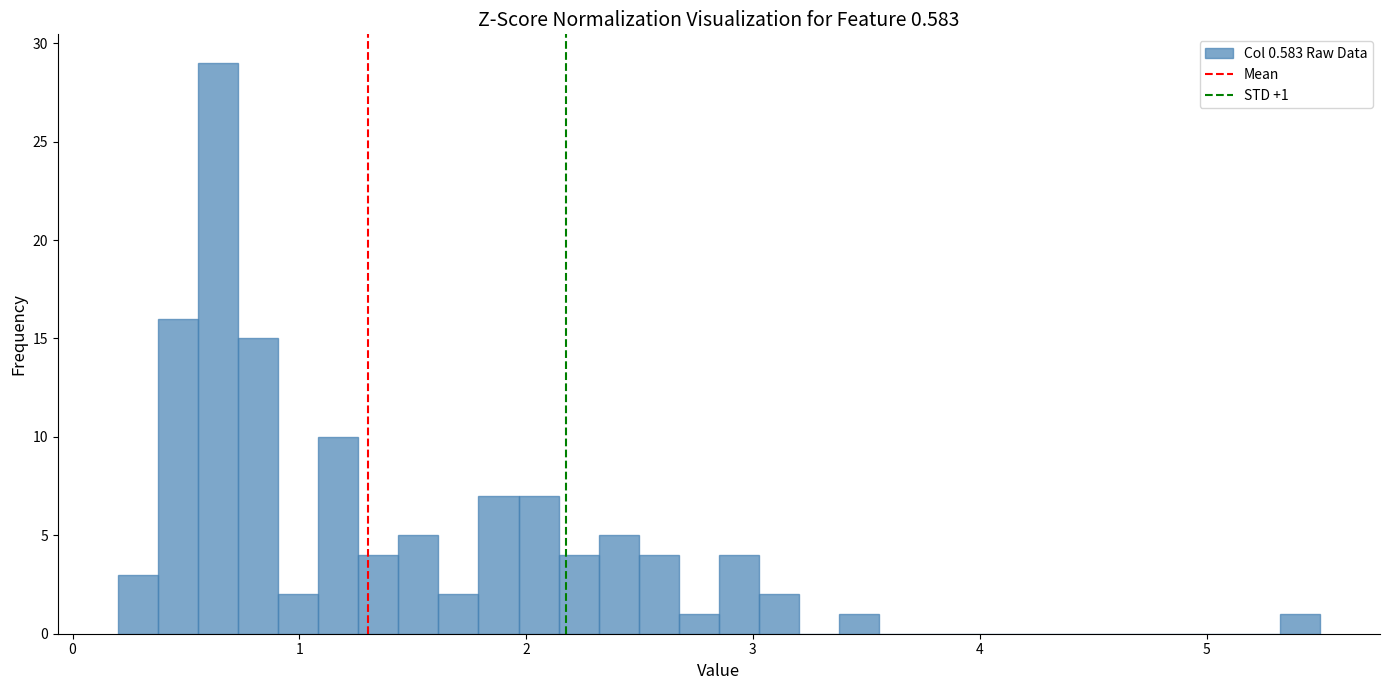

Read against the x-axis, roughly where is the centre of the tallest bar?

0.6